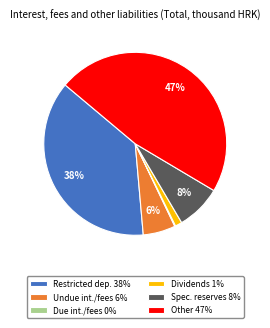

To the nearest percent, what is the average slice percentage?

17%